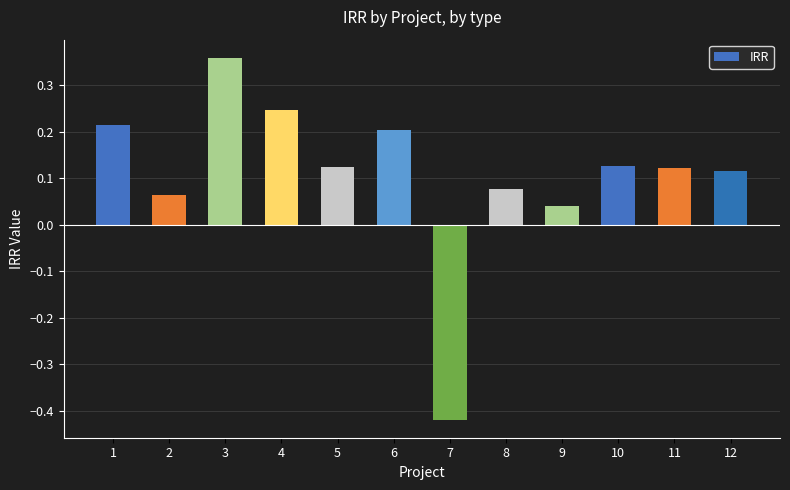

What is the difference between the second highest and minimum values?

0.7